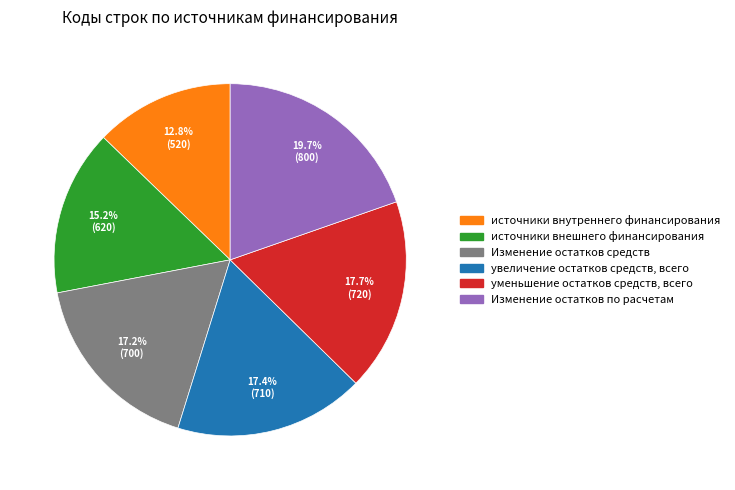

Is it true that источники внутреннего финансирования is 13% of the pie?

True